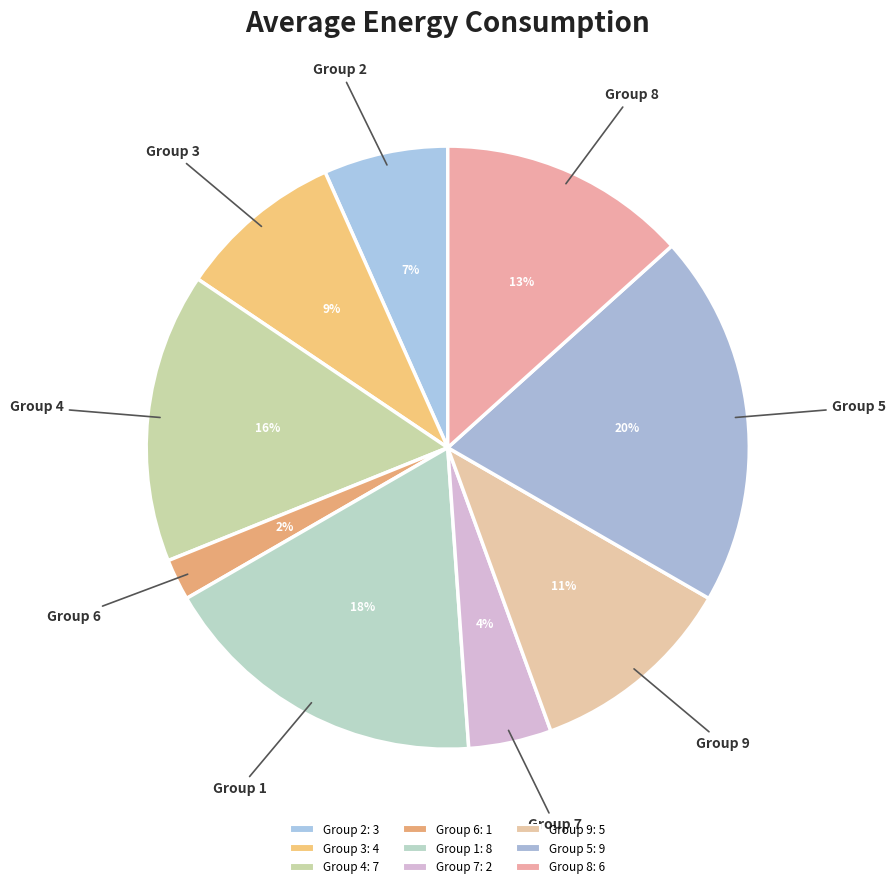

Between Group 6 and Group 4, which is larger?

Group 4